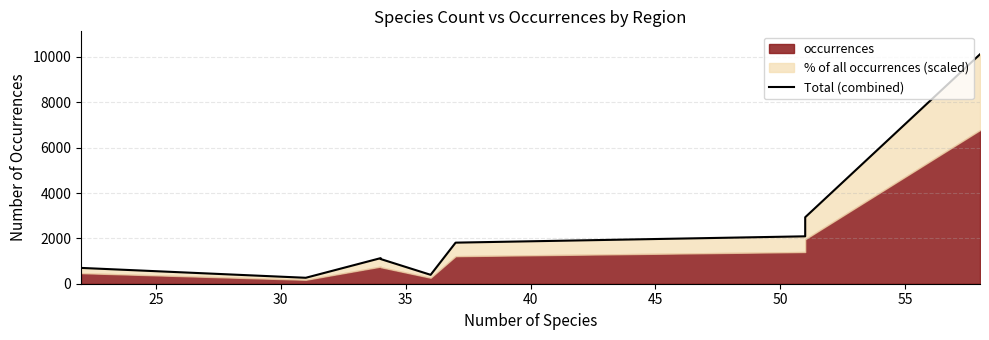

How many lines are shown in the chart?

1